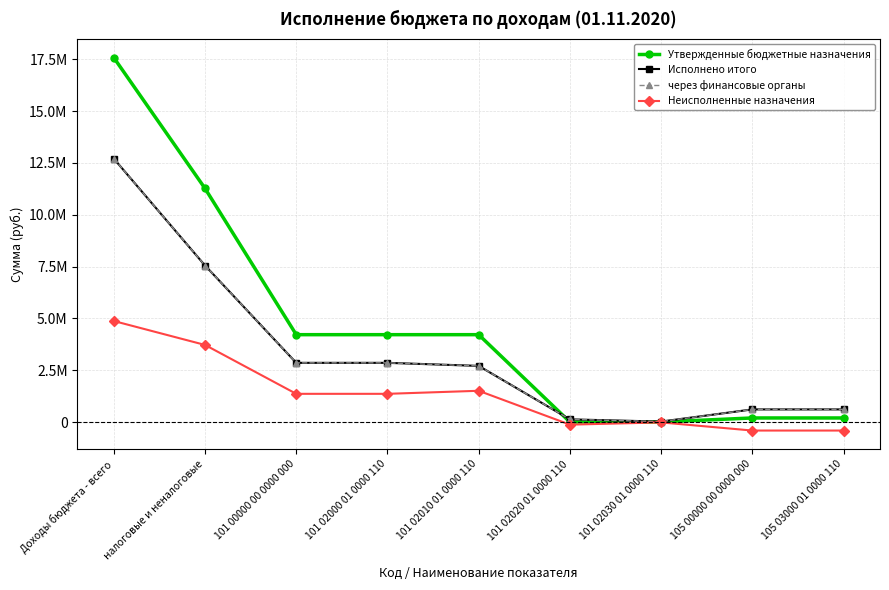

Where does the Исполнено итого series first go above 2706817?

Доходы бюджета - всего